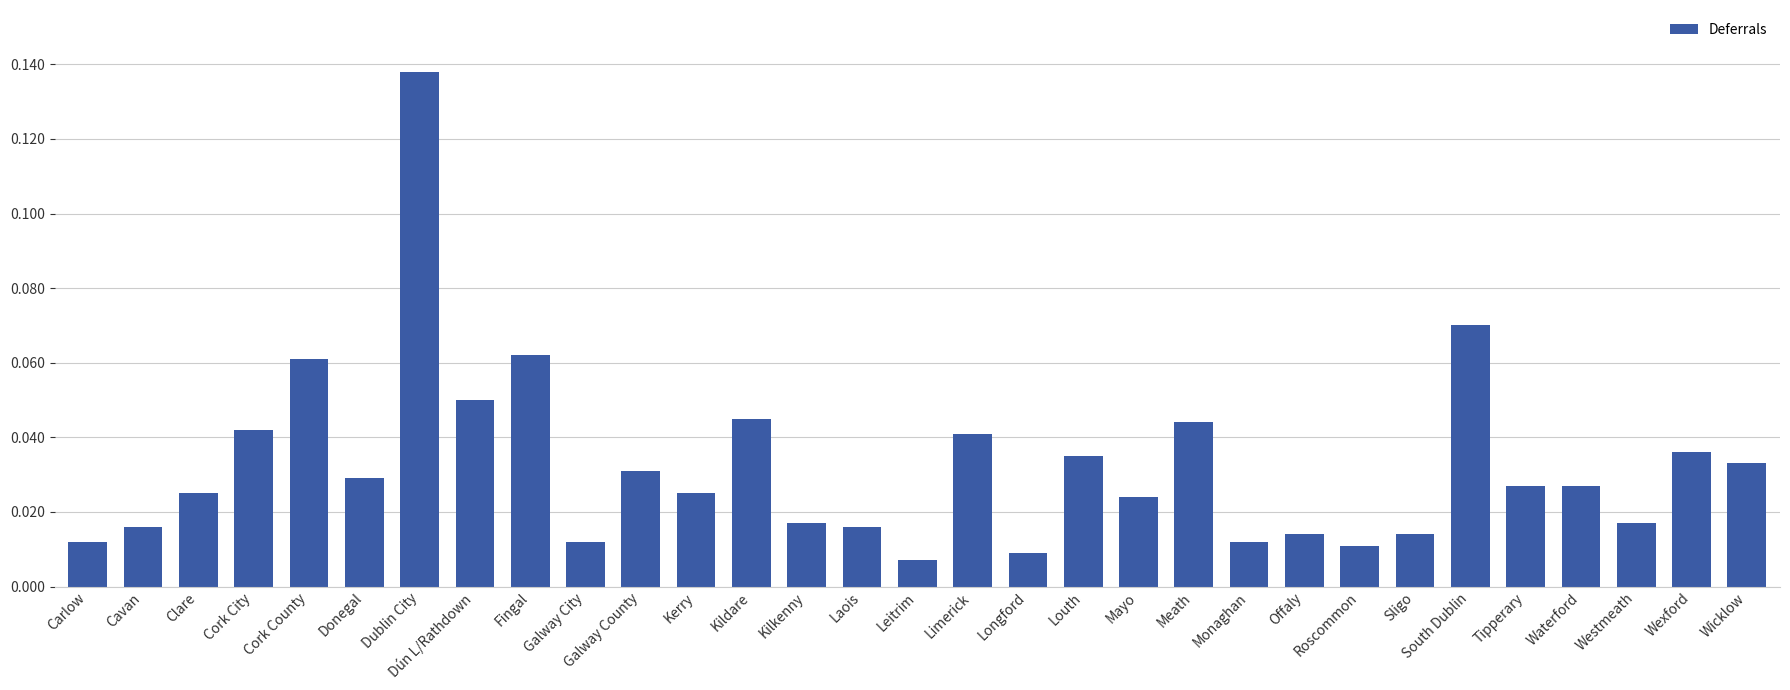

At which category does the chart reach its peak across all series?

Dublin City